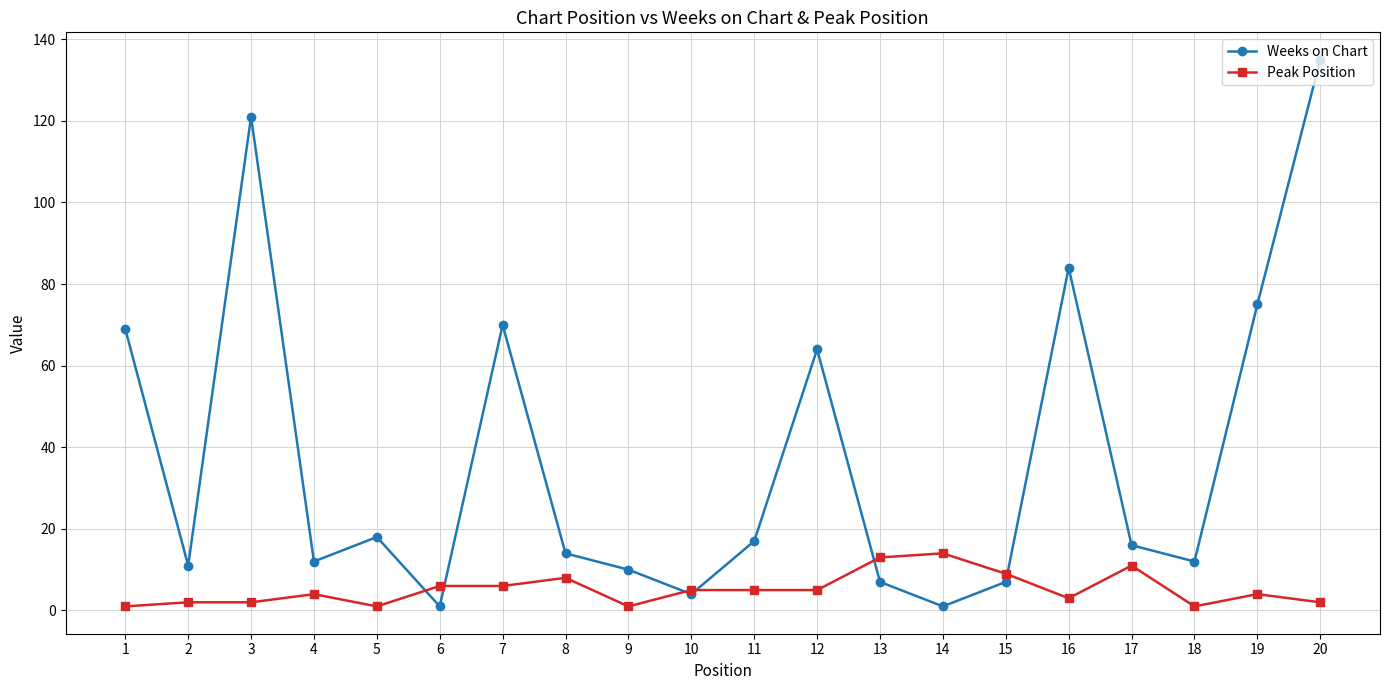

Between 7 and 10, which series saw the biggest shift?

Weeks on Chart